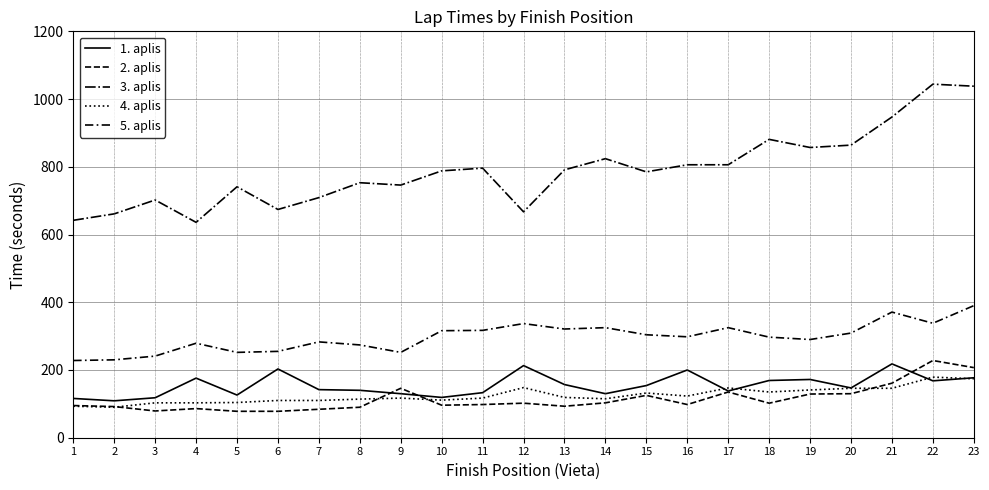

Does the chart have visible grid lines?

Yes